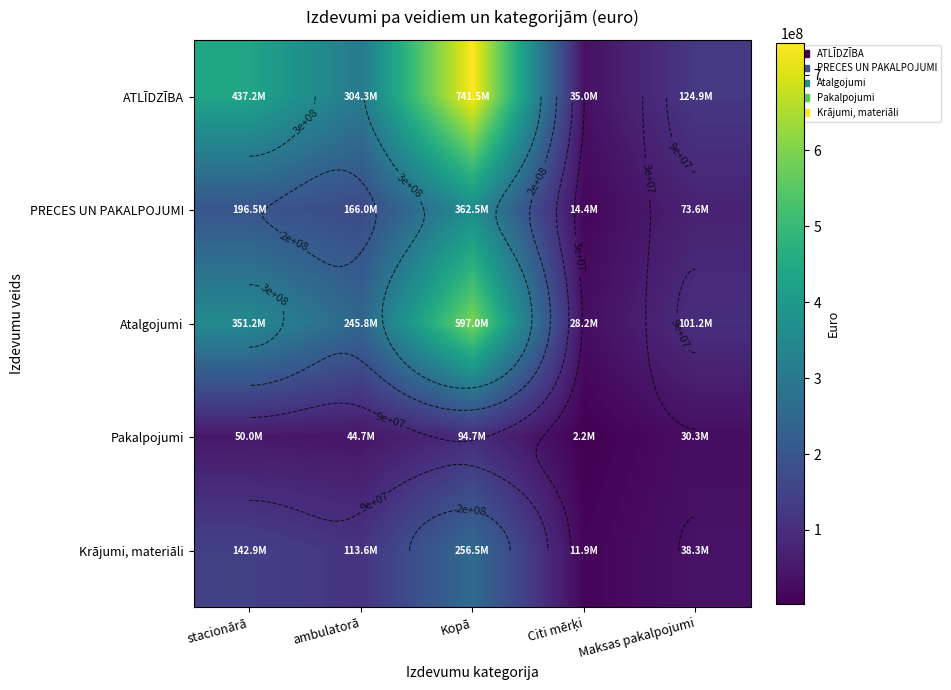

List the series in order of their peak value, lowest first.

Pakalpojumi, Krājumi, materiāli, PRECES UN PAKALPOJUMI, Atalgojumi, ATLĪDZĪBA